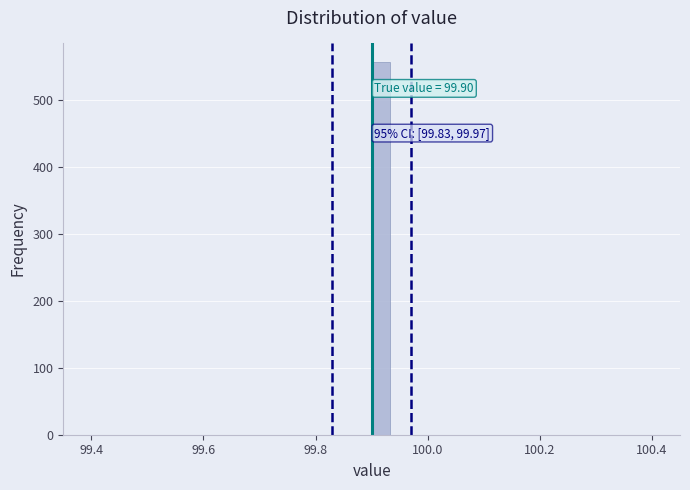

Around what value on the x-axis is the tallest bar? Give the approximate position of its centre, as read against the axis.

99.92